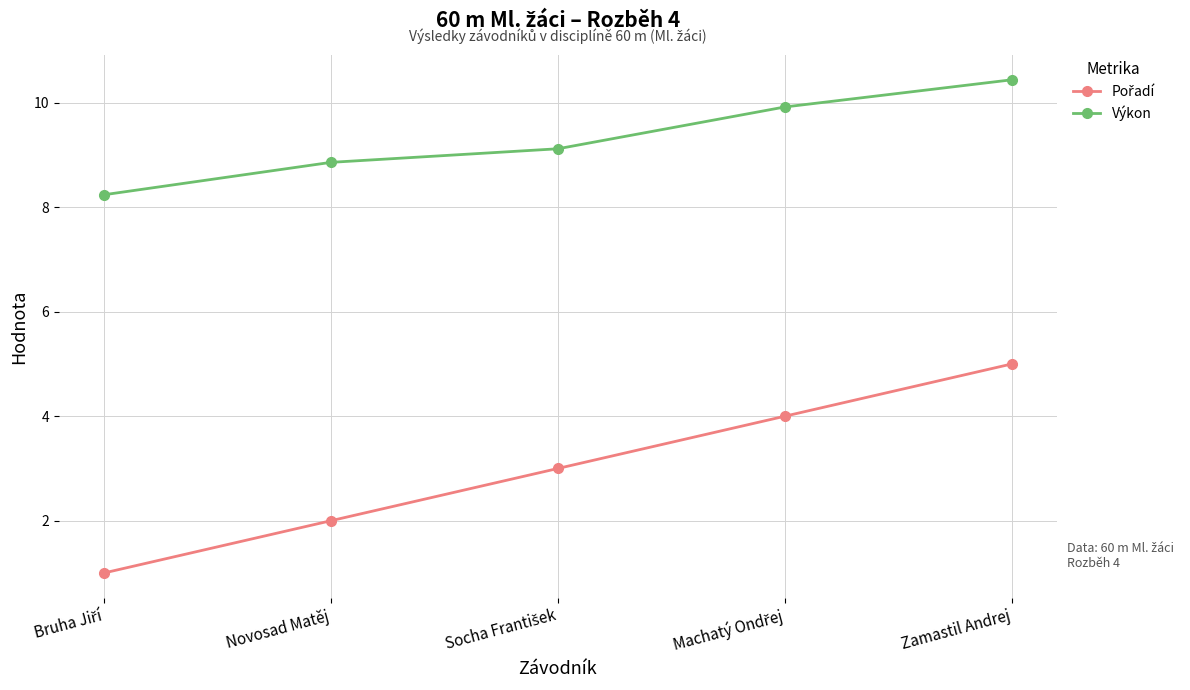

What is the spread (max minus min) of values at Novosad Matěj?

6.9